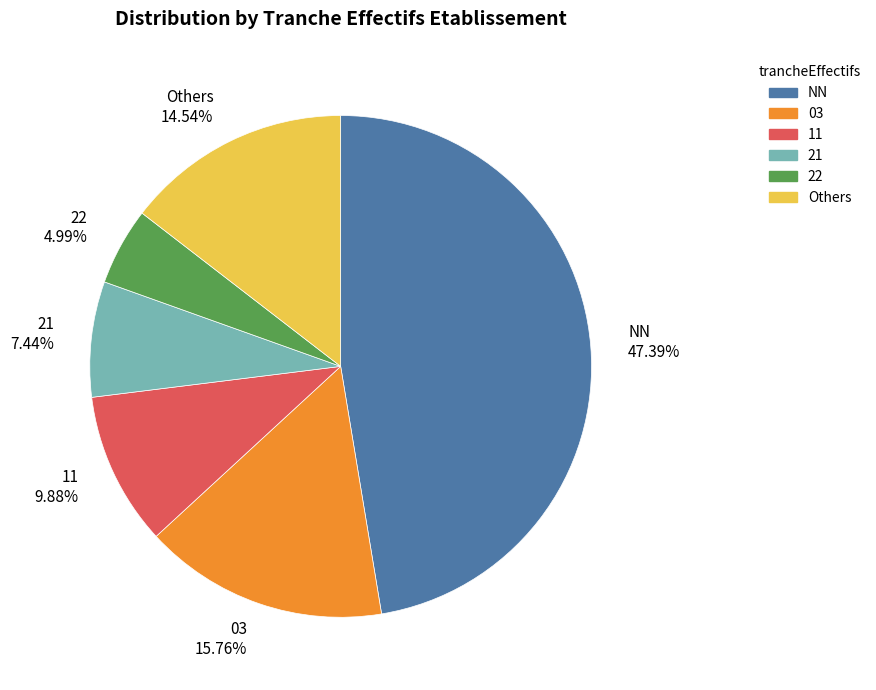

Approximately how many times larger is the value at 21 compared to 03?

0.5